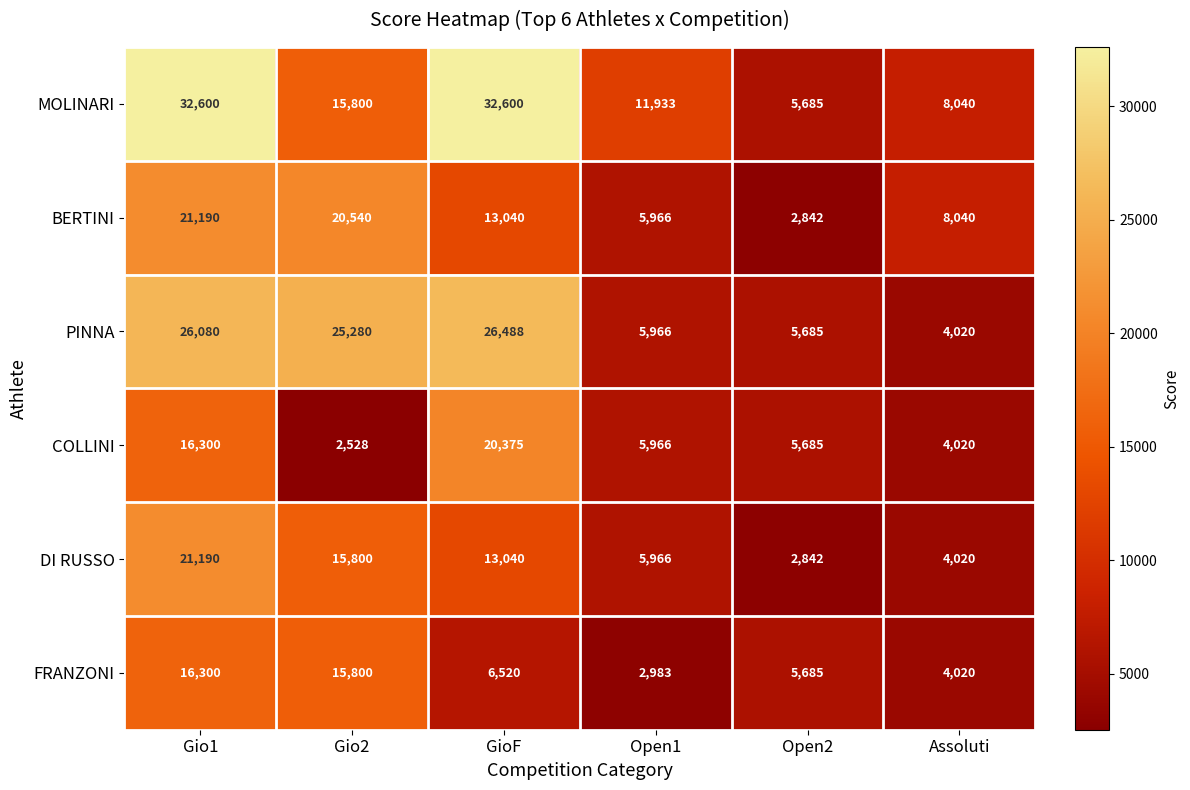

Where is BERTINI nearest to the value 12016?

GioF